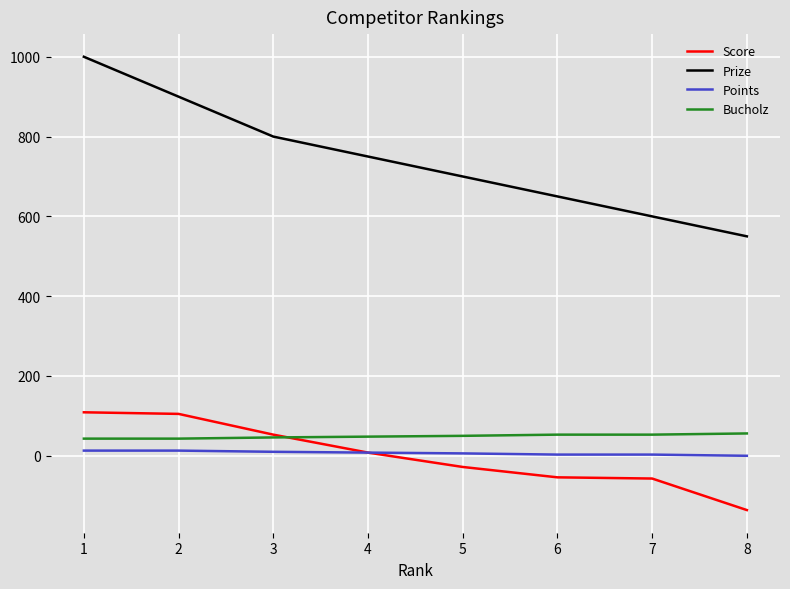

The value of Prize at 5 is 700. True or false?

True